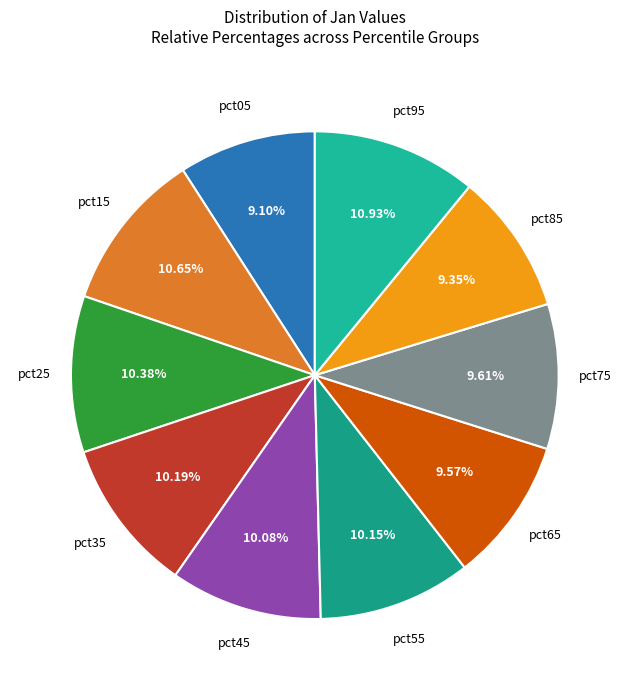

How many slices are in this pie chart?

10